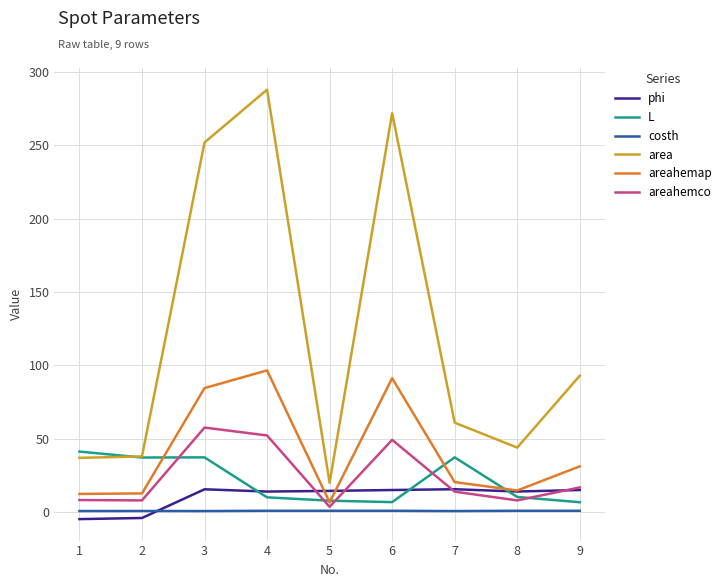

The value of areahemco at 8 is 8.0. True or false?

True